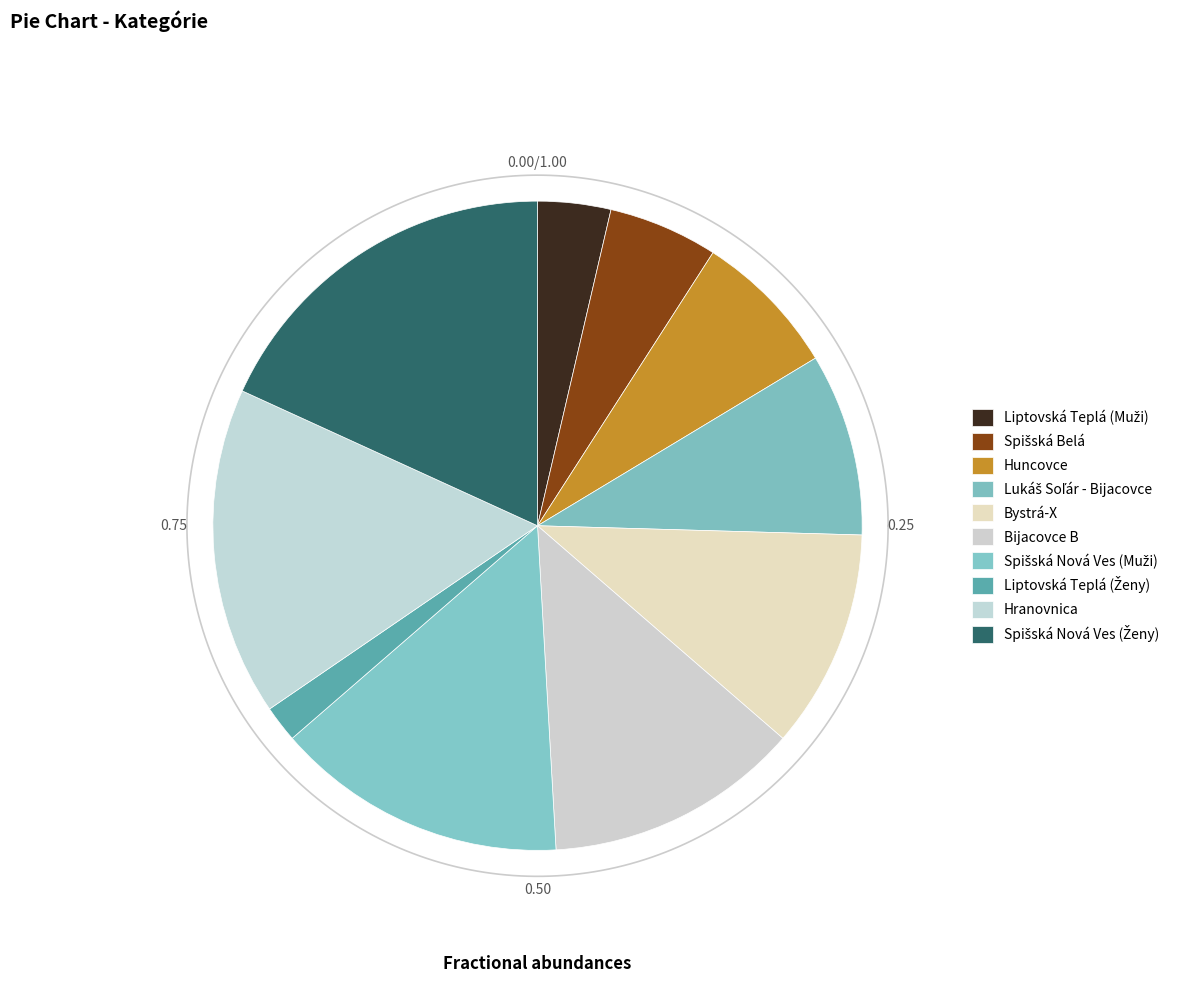

To the nearest percent, what percentage of the pie is Spišská Nová Ves (Muži)?

15%